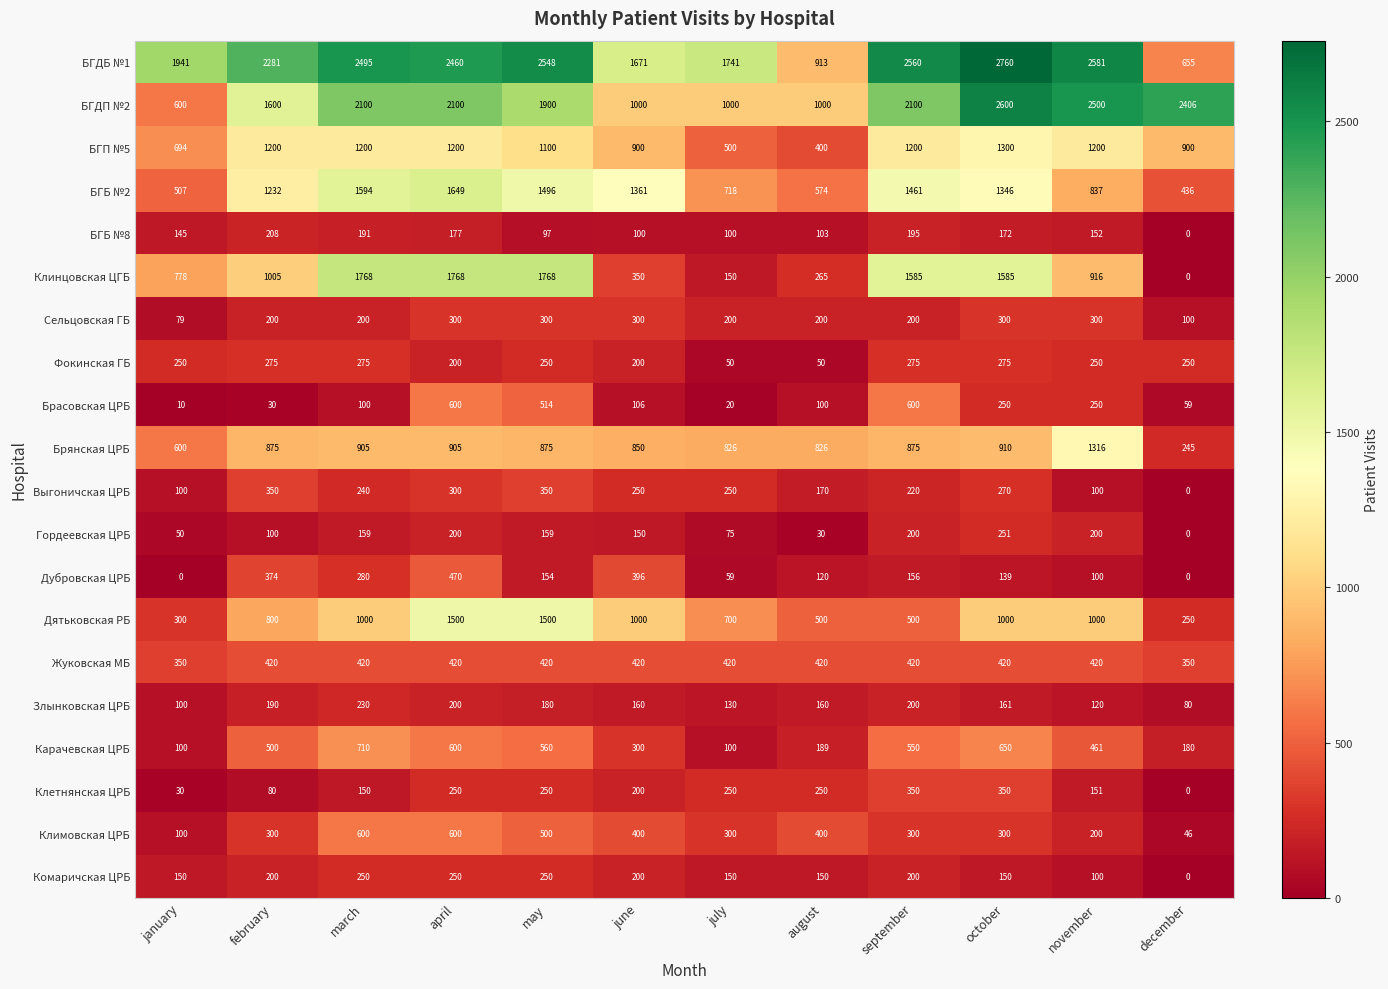

How many distinct data groups are displayed?

20